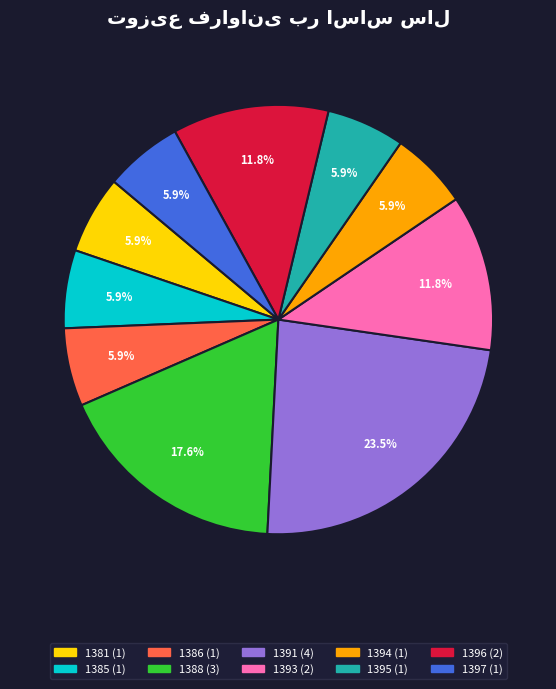

What is the ratio of the value at 1388 to the value at 1394?

3.0